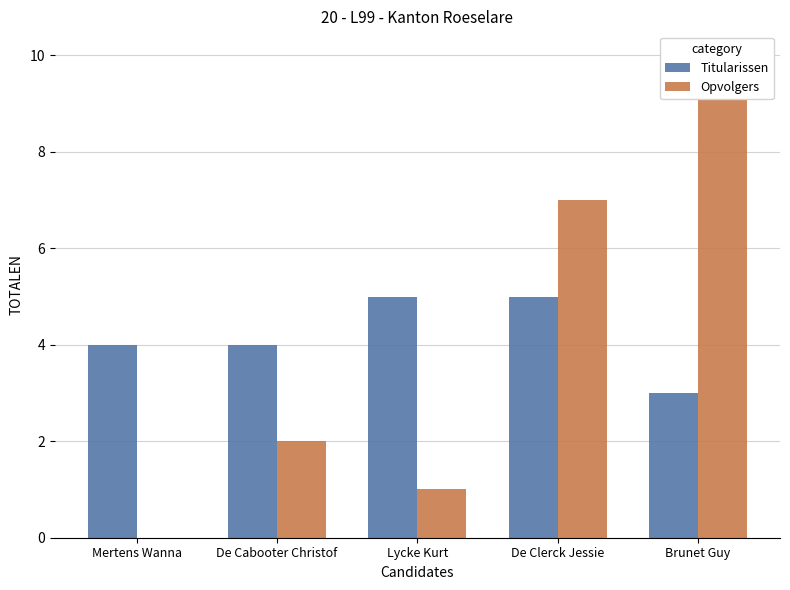

What is the label of the 1st bar from the right?

Brunet Guy